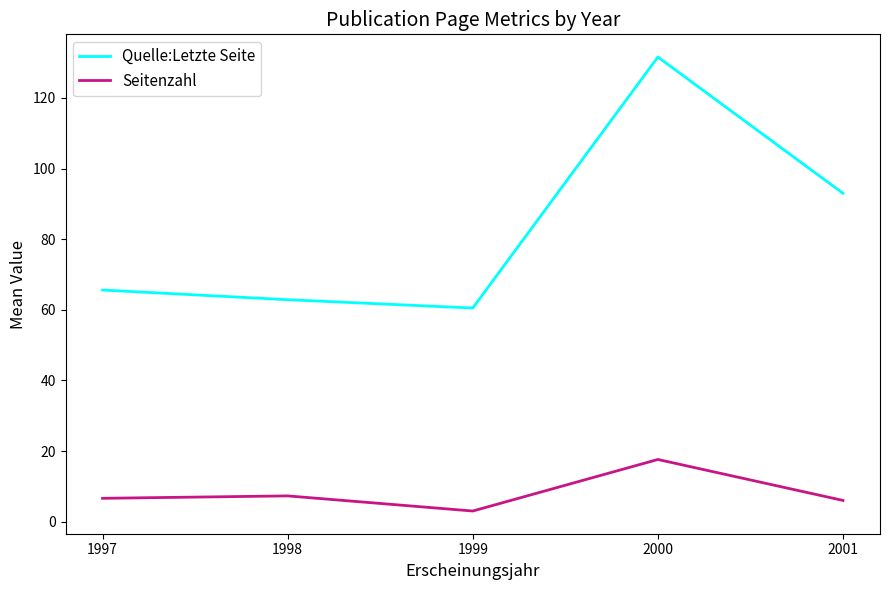

List the series in order of their peak value, lowest first.

Seitenzahl, Quelle:Letzte Seite